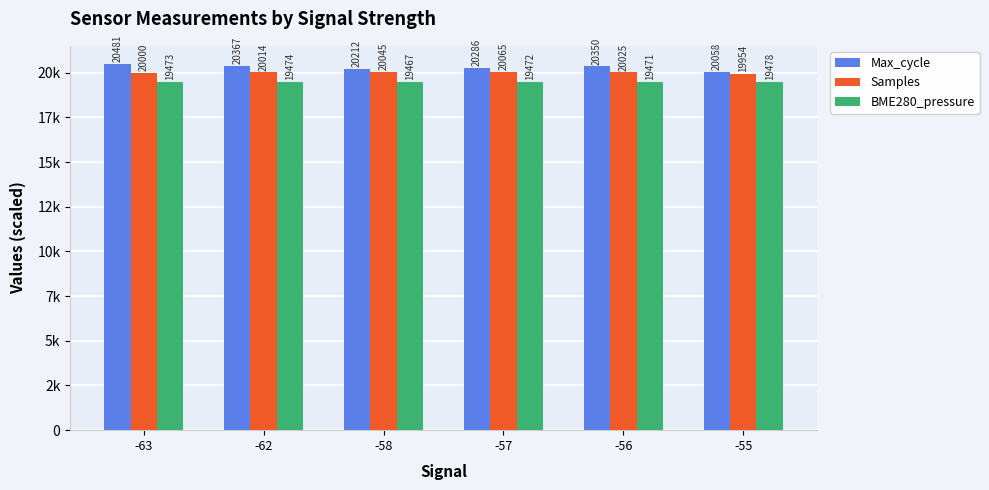

Are the bars grouped side by side (vs. stacked)?

Yes